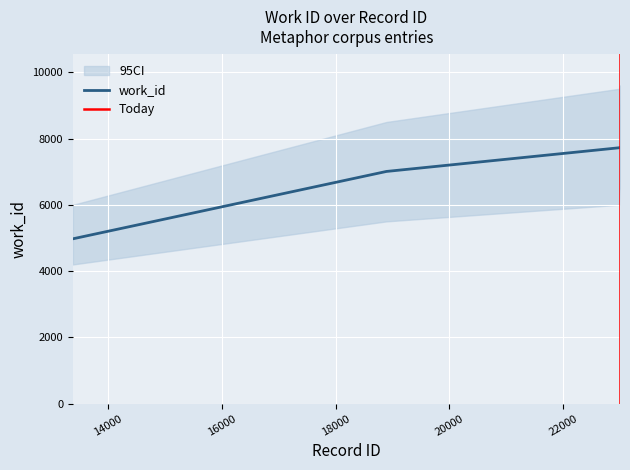

What is the sum of the values at 22991 and 22992?

15456